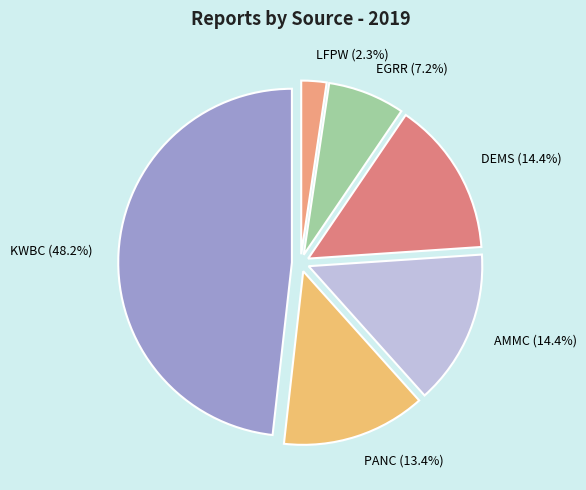

To the nearest percent, what is the combined percentage of AMMC and EGRR?

22%